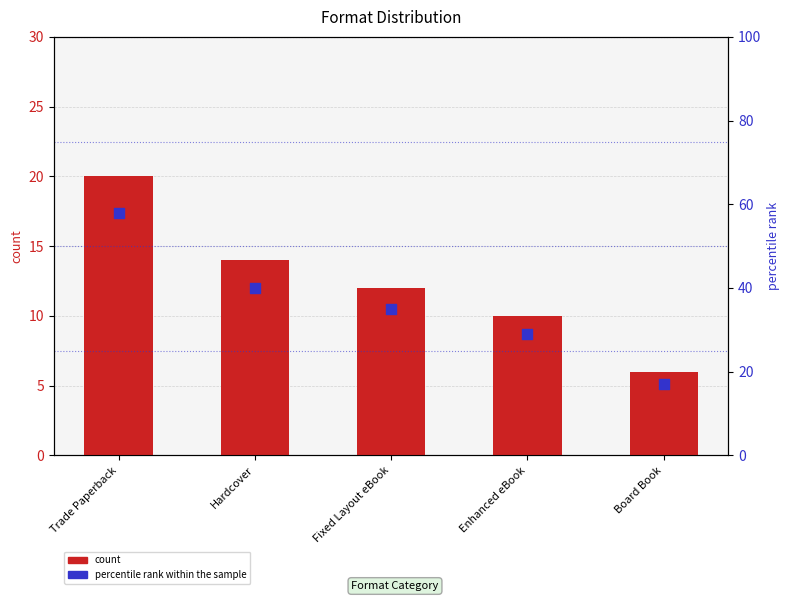

What is the total value across all series at Board Book?

23